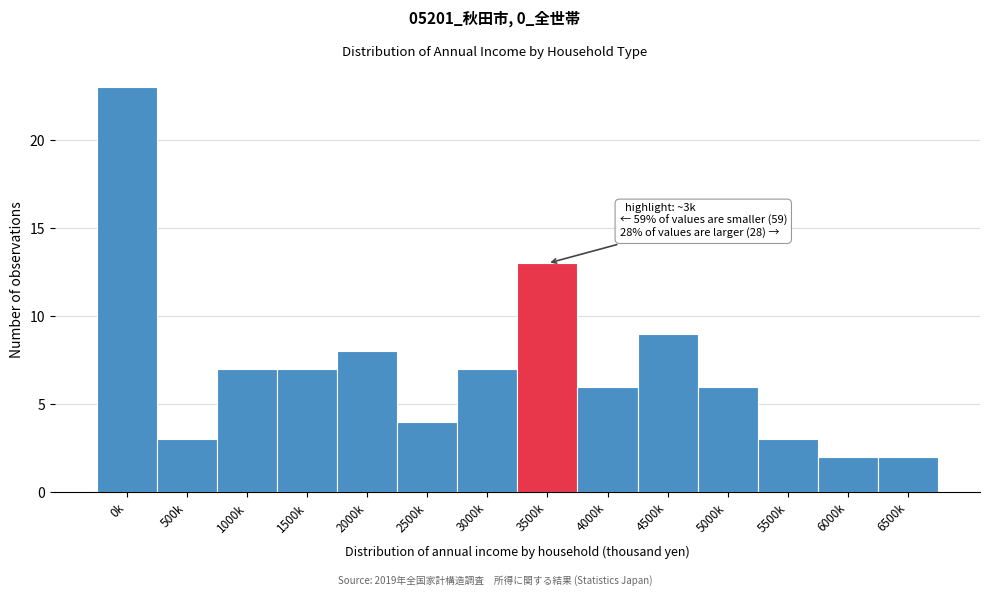

Reading left to right, what are all the values shown in this chart?

23	3	7	7	8	4	7	13	6	9	6	3	2	2